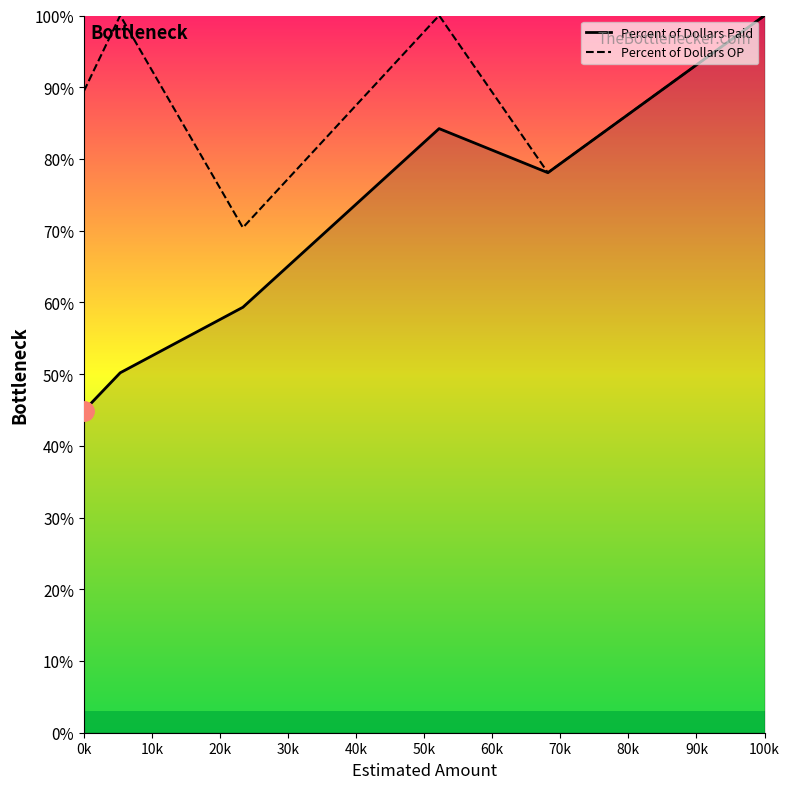

What is the minimum value for Percent of Dollars OP?

0.7